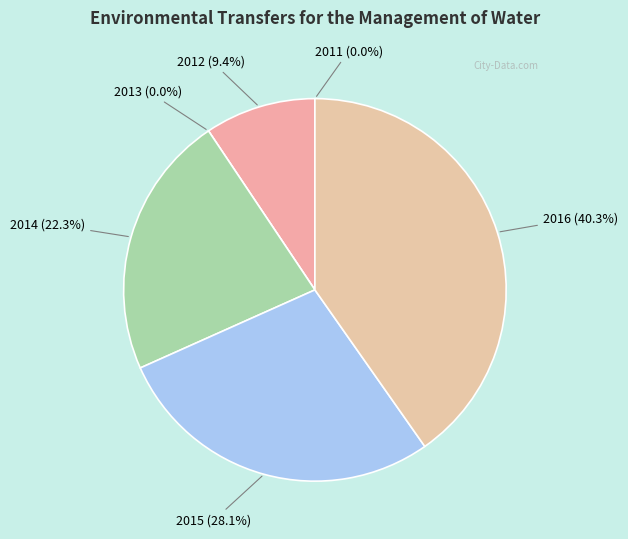

Do 2011 and 2015 together represent more than half of the pie?

No